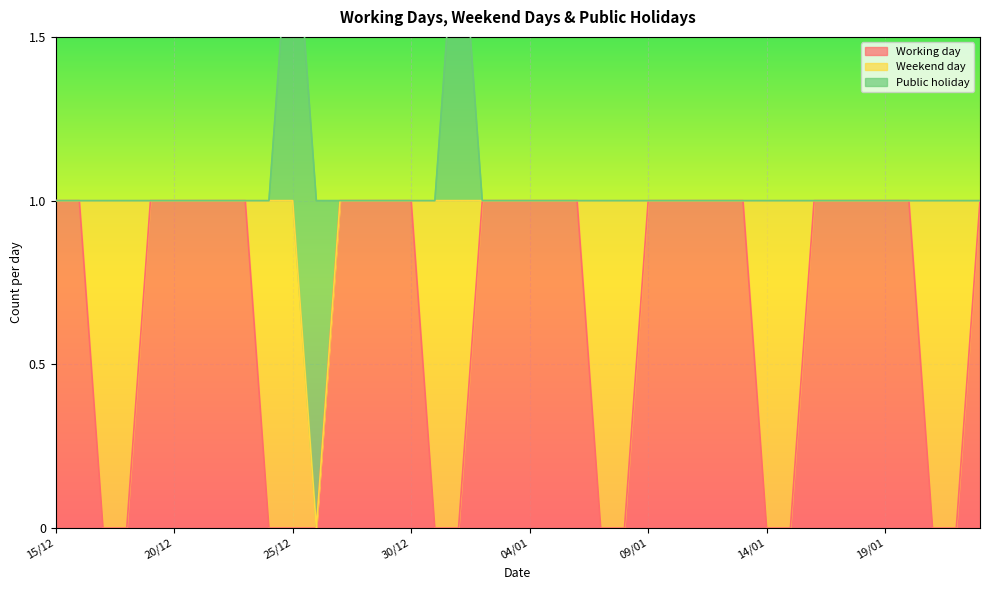

True or false: Weekend day has more than 2 points higher than both neighbors.

False